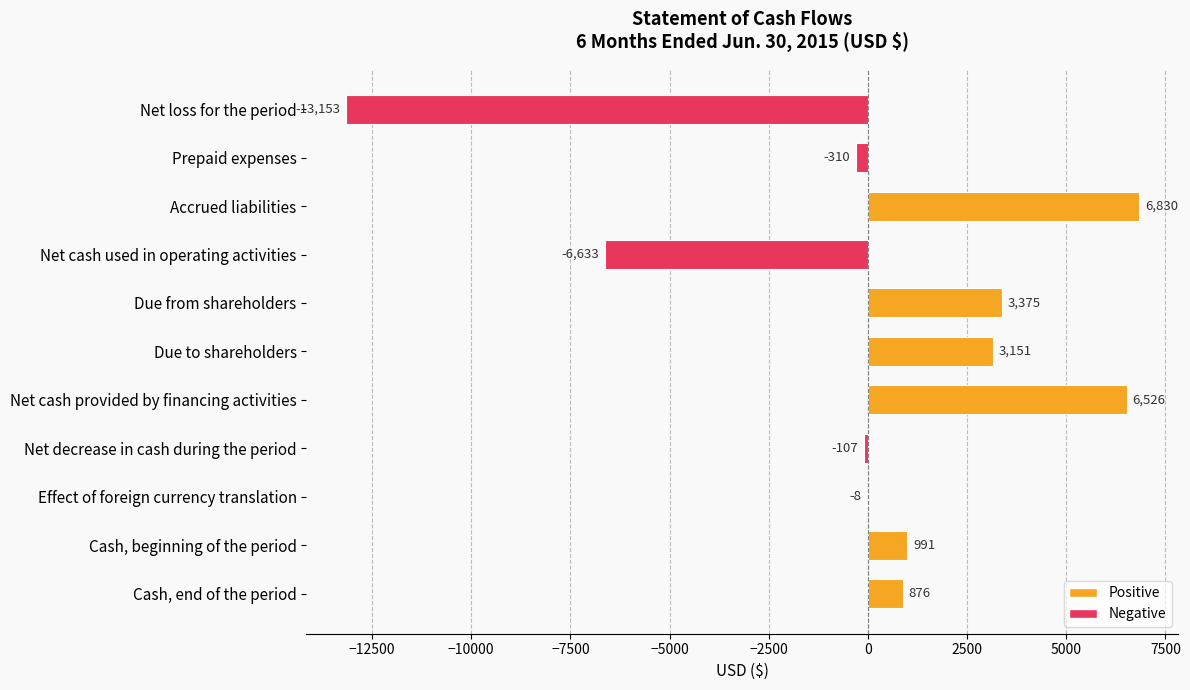

True or false: the data shows -13153 at Net loss for the period.

True